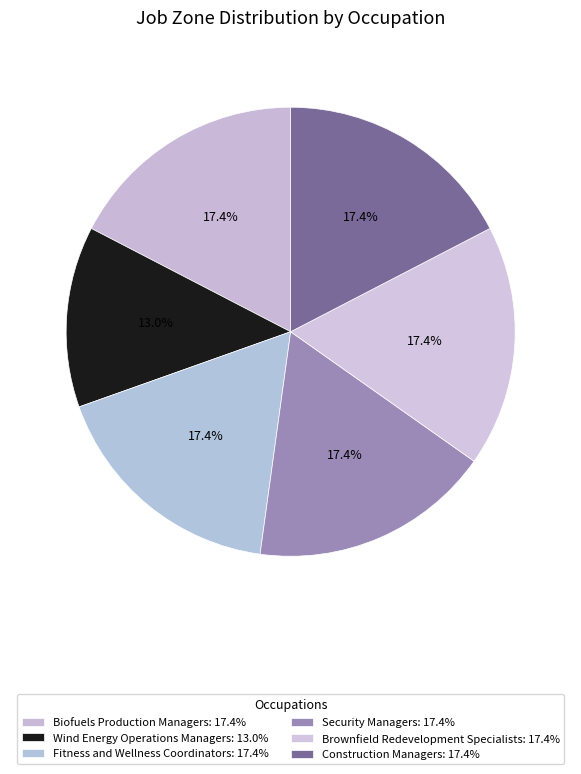

Count the number of slices in the pie.

6